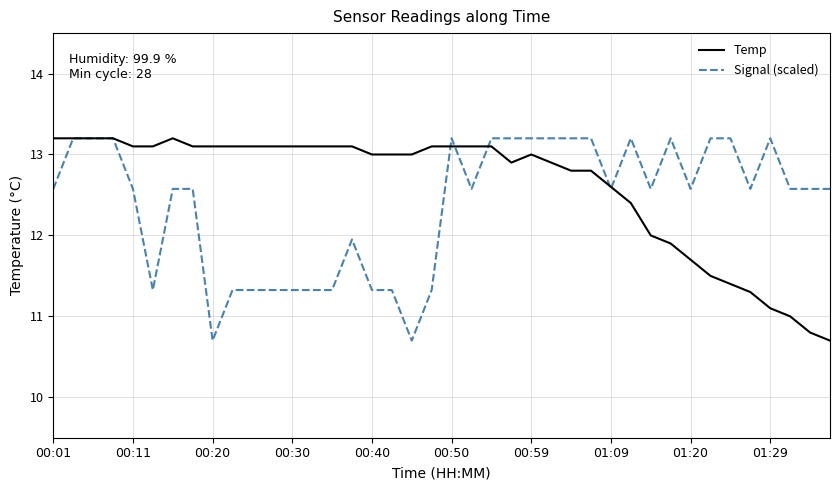

Rank the series by their average value, from highest to lowest.

Temp, Signal (scaled)